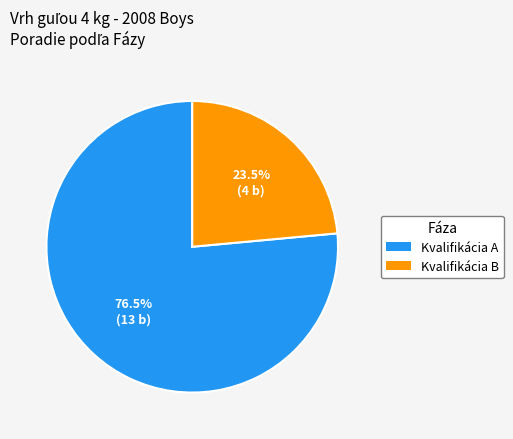

Which slice is the smallest?

Kvalifikácia B